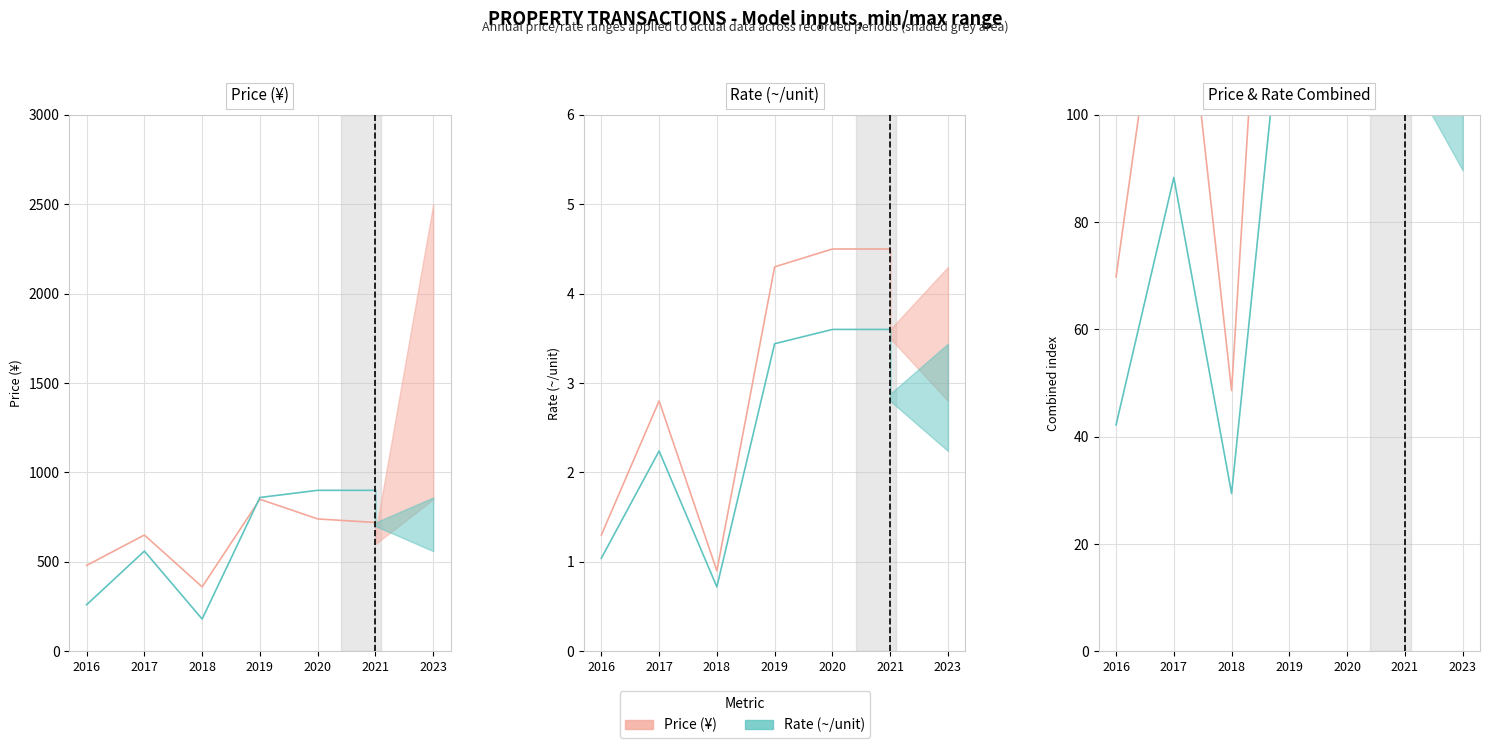

What is the difference between the Price (¥) values at 2019 and 2018?

490.0